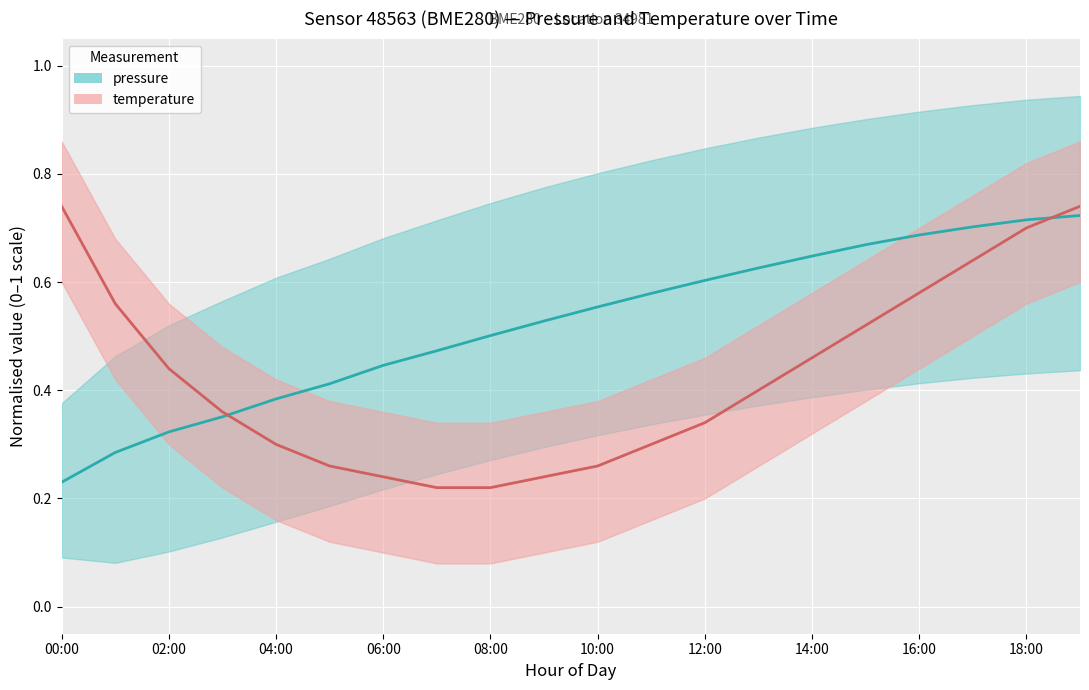

At which label does pressure reach its minimum?

00:00